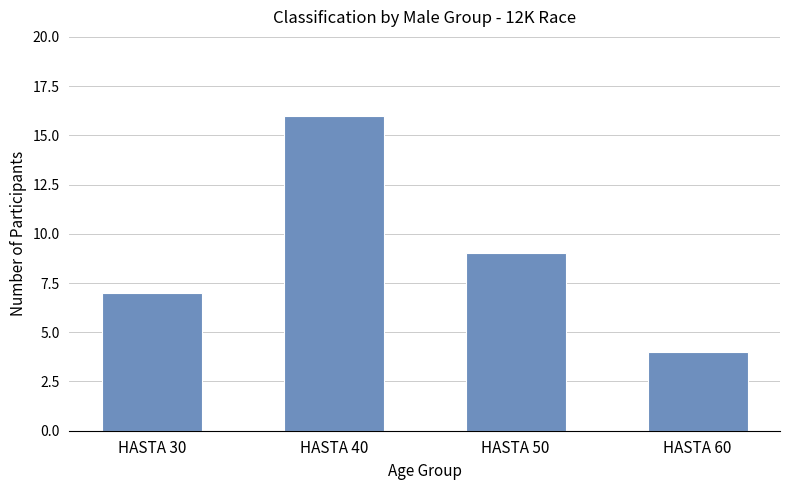

Which label corresponds to the smallest value in the chart?

HASTA 60